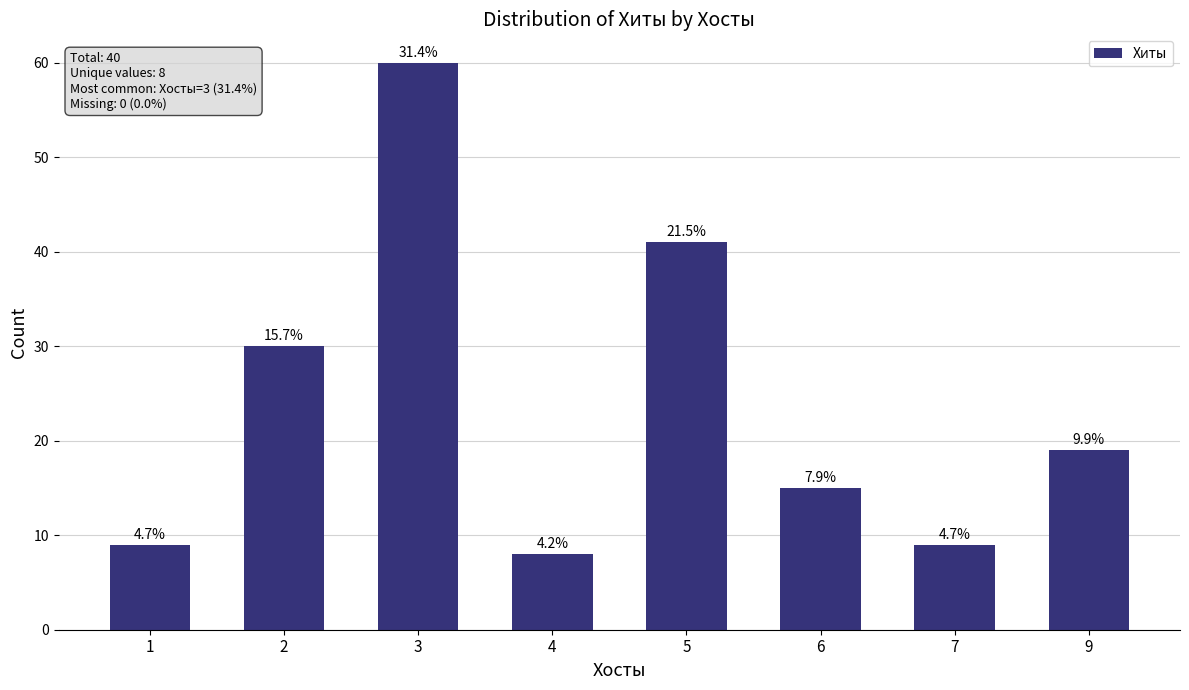

Does the chart contain any negative values?

No